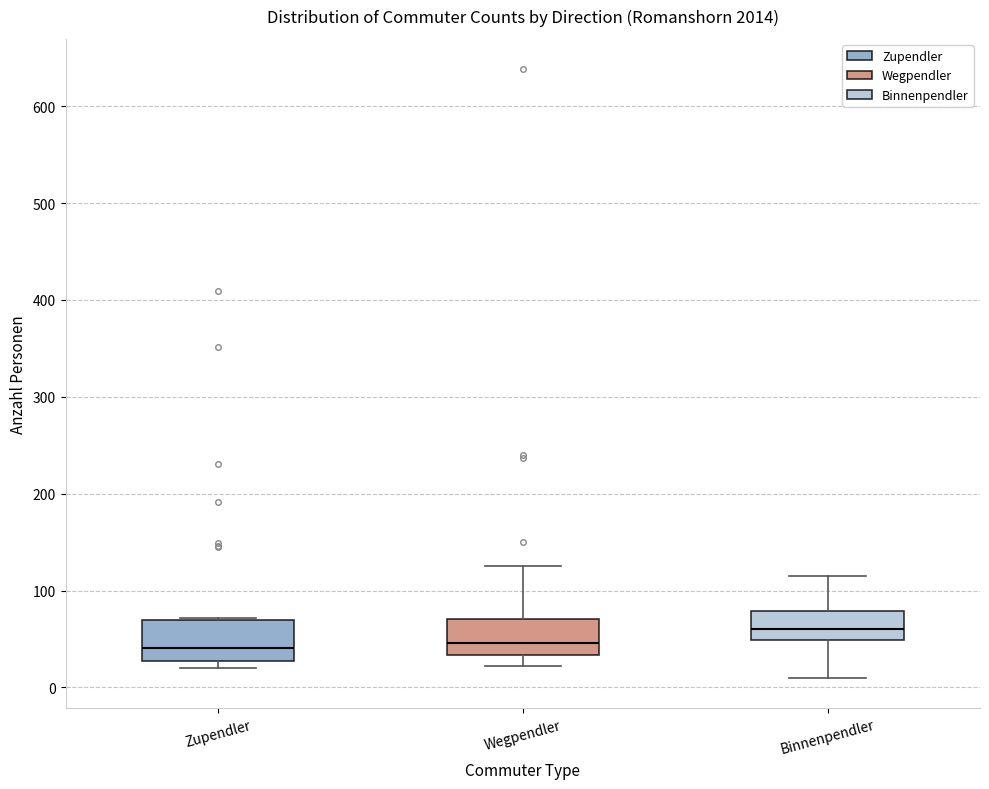

Reading left to right, transcribe this box plot: for each box, give where its median line is, the range the box spans, and where its two whiskers end, as read against the y-axis. The values are not printed on the chart, so give them approximately, as read against the axis.

Zupendler: median 40, box 30 to 70, whiskers 20 to 70
Wegpendler: median 50, box 30 to 70, whiskers 20 to 130
Binnenpendler: median 60, box 50 to 80, whiskers 10 to 120